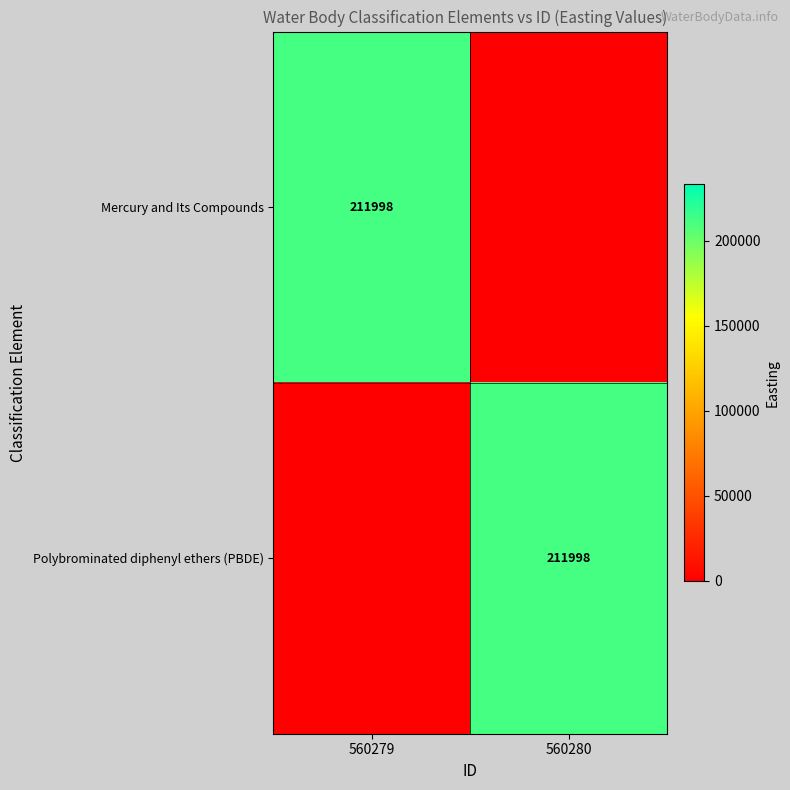

Between 560279 and 560280, which is larger?

560279